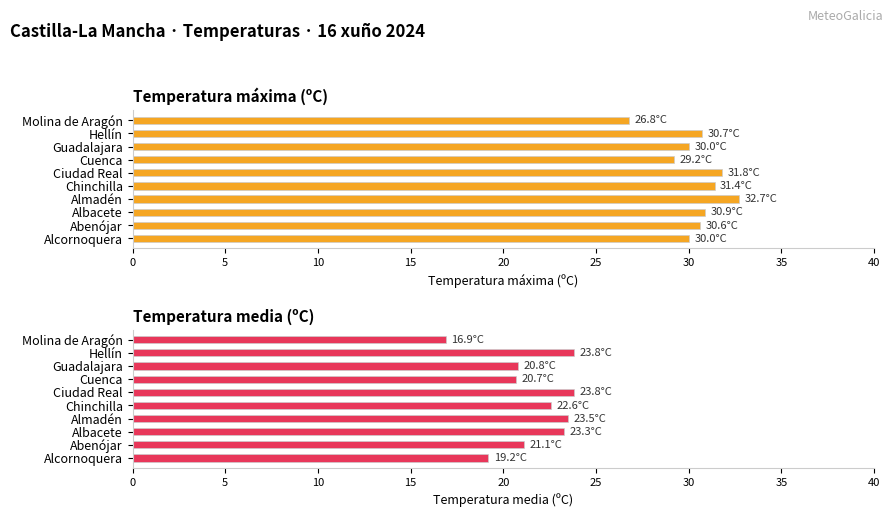

Are the bars grouped side by side (vs. stacked)?

Yes